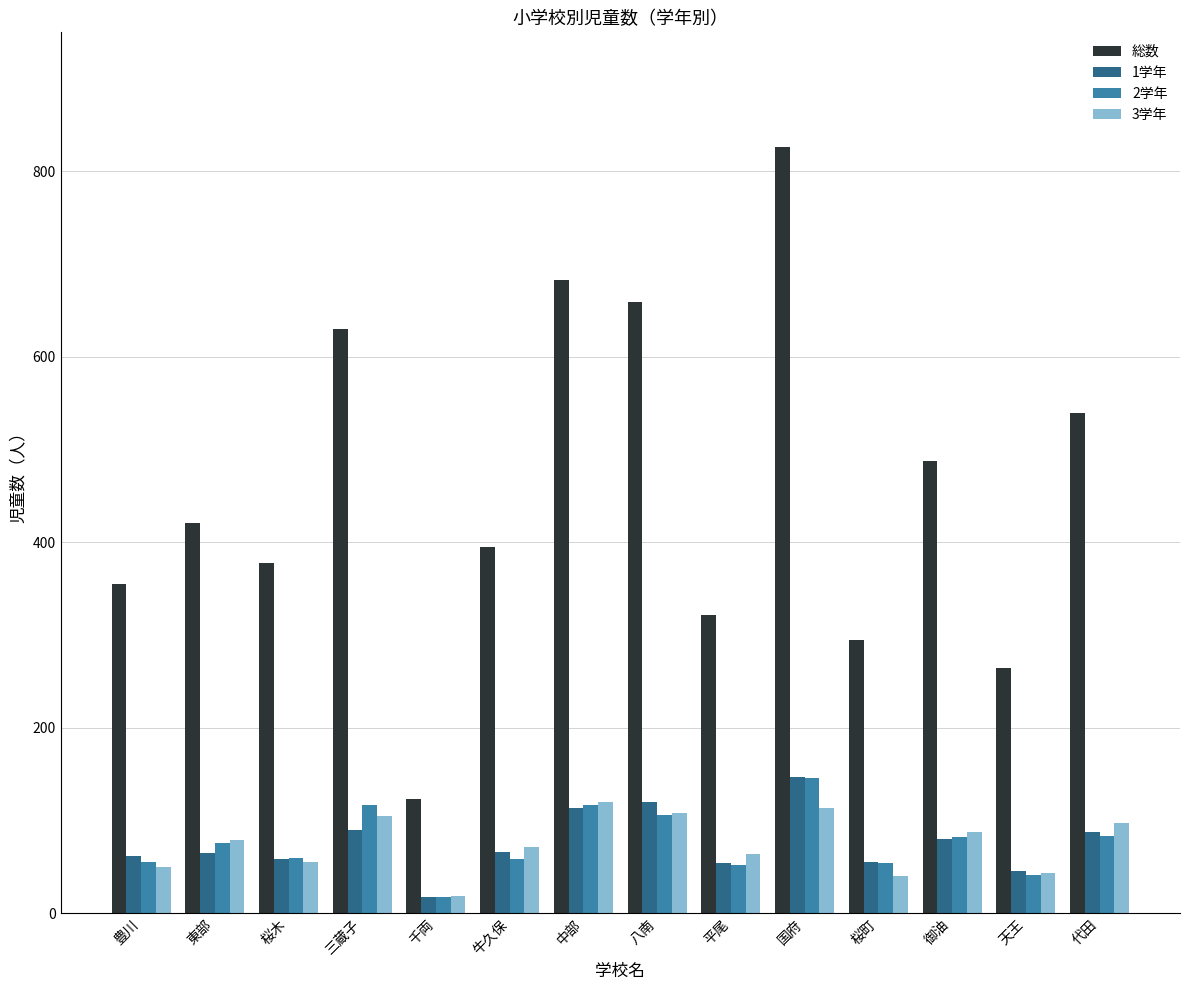

What is the value of the 1学年 bar at the 14th from the left?

88